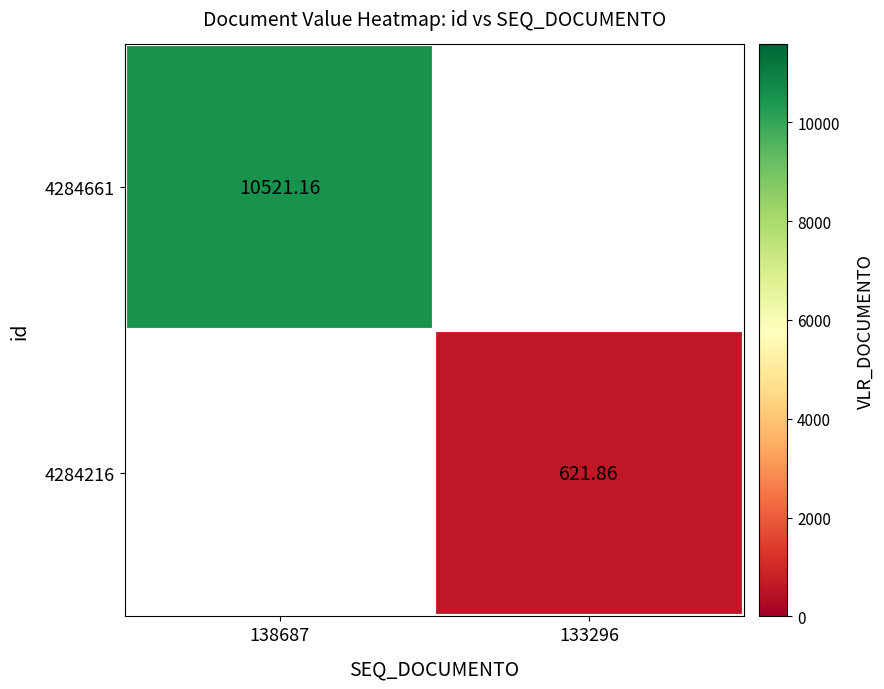

List the series in order of their overall mean, highest first.

4284661, 4284216